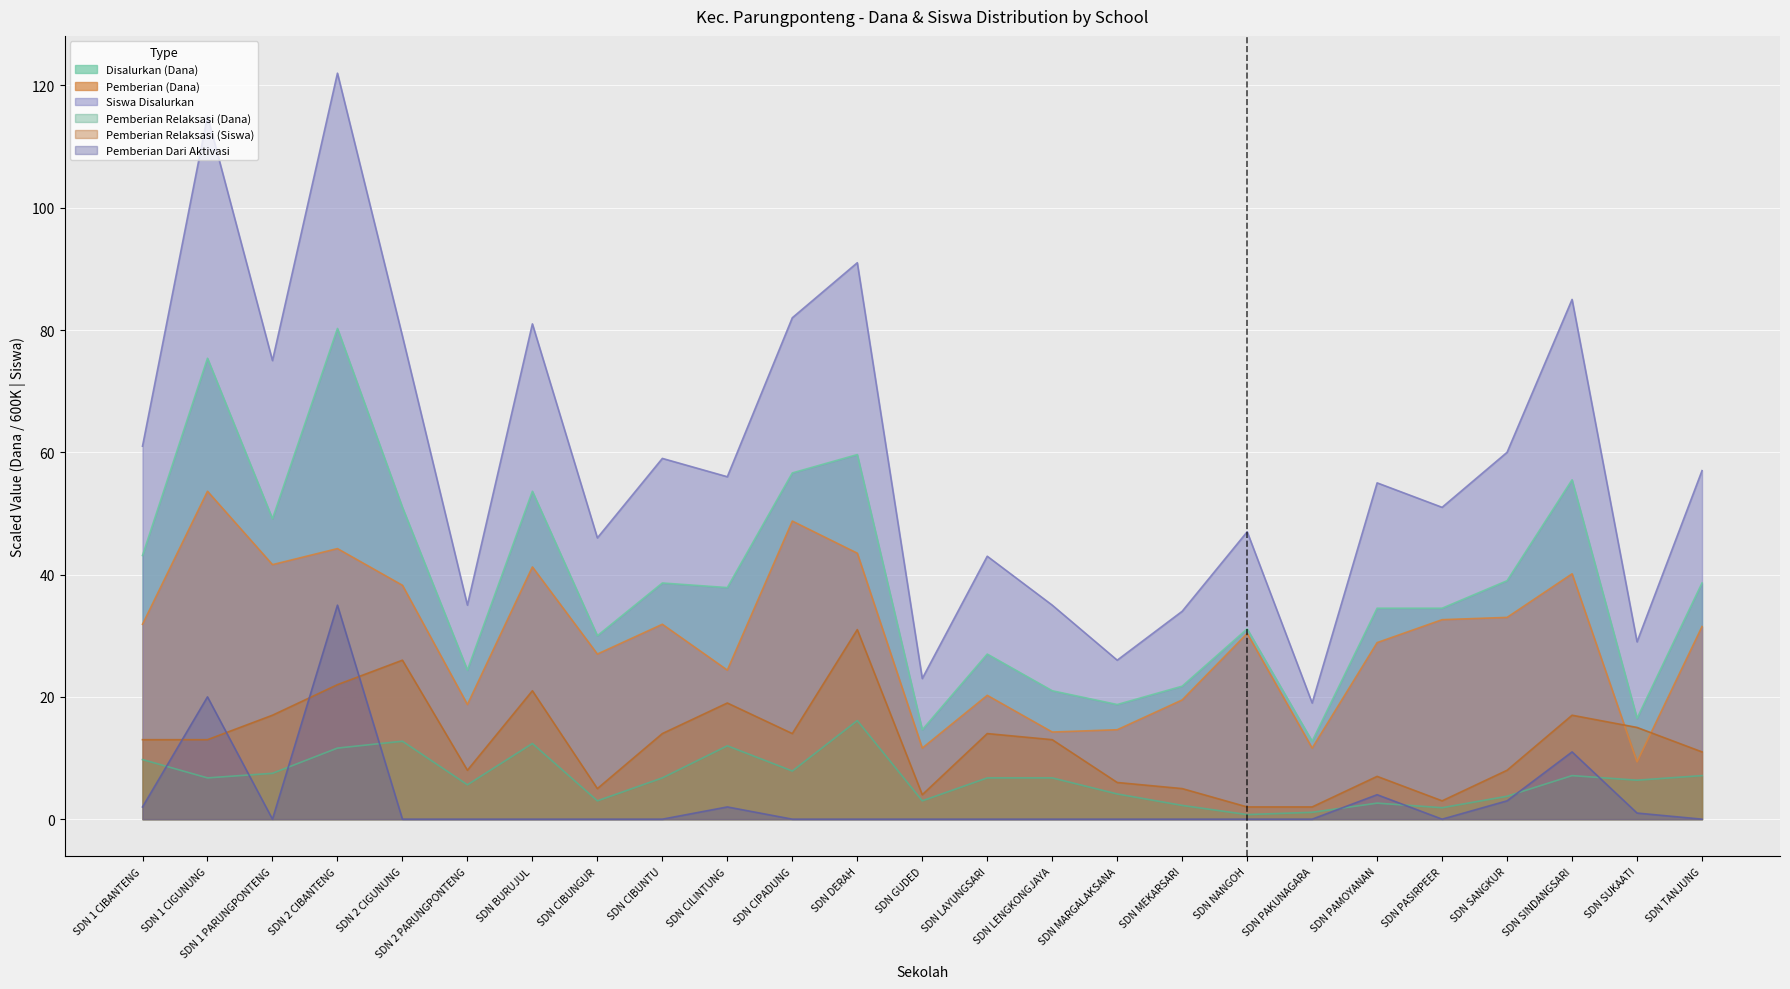

Which series changed the most between SDN 2 CIGUNUNG and SDN GUDED?

Siswa Disalurkan